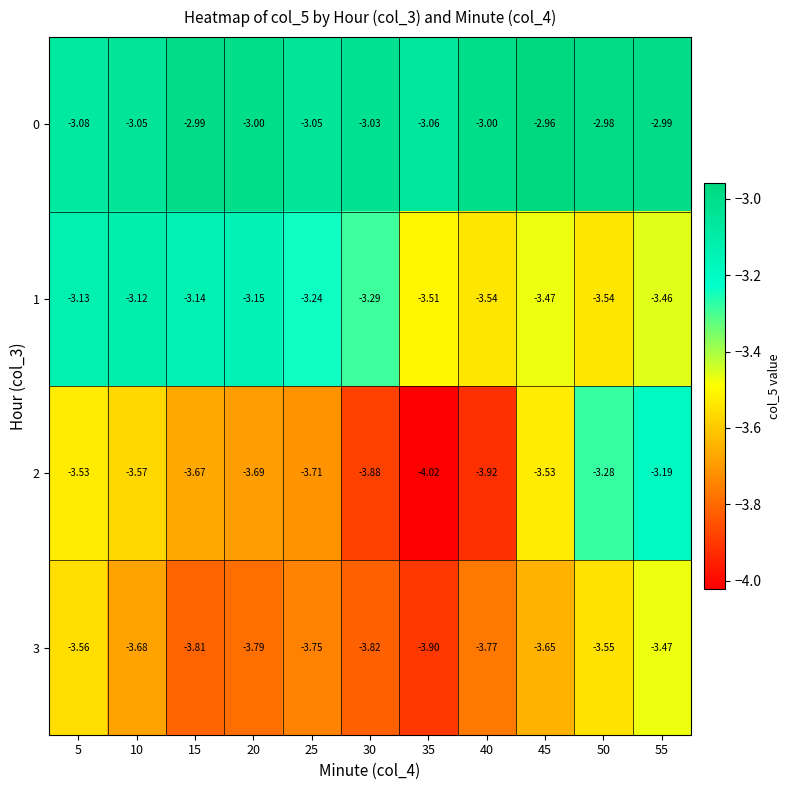

Is the value of 0 at 30 greater than the value of 3 at 55?

Yes